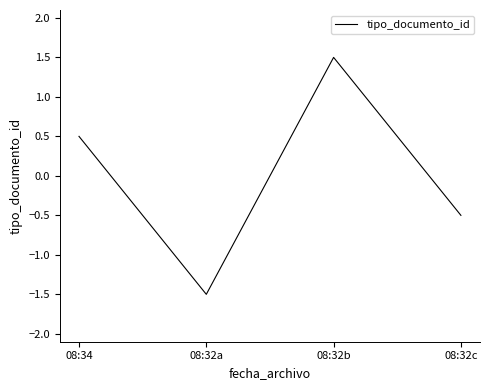

The chart shows a value of -0.3 at 08:32c. True or false?

False